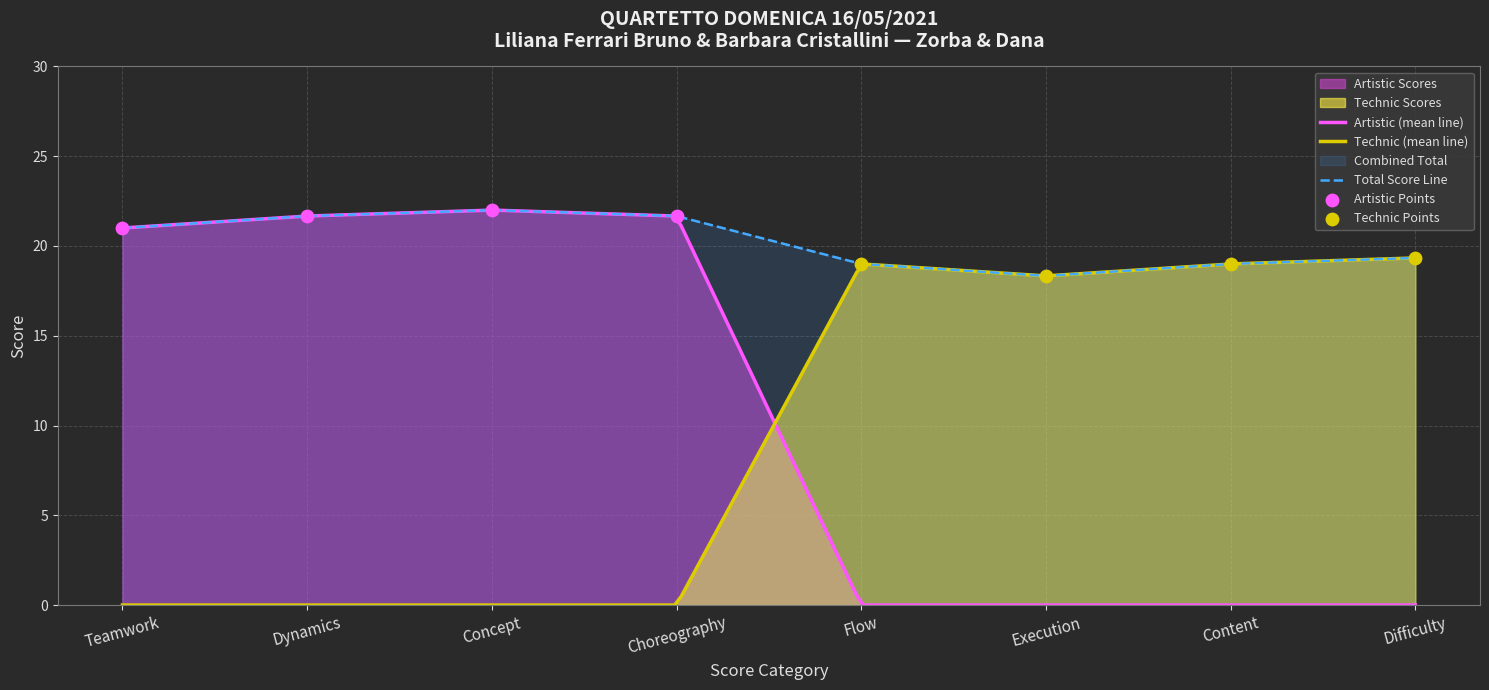

What is the lowest value of the Total Score Line series?

18.3